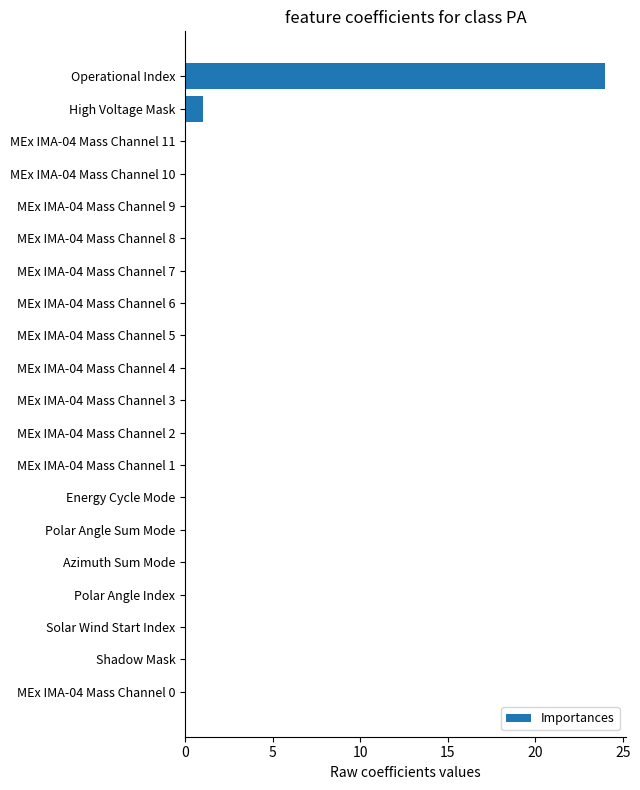

Reading bottom to top, list all the values displayed in this chart.

MEx IMA-04 Mass Channel 0=0	Shadow Mask=0	Solar Wind Start Index=0	Polar Angle Index=0	Azimuth Sum Mode=0	Polar Angle Sum Mode=0	Energy Cycle Mode=0	MEx IMA-04 Mass Channel 1=0	MEx IMA-04 Mass Channel 2=0	MEx IMA-04 Mass Channel 3=0	MEx IMA-04 Mass Channel 4=0	MEx IMA-04 Mass Channel 5=0	MEx IMA-04 Mass Channel 6=0	MEx IMA-04 Mass Channel 7=0	MEx IMA-04 Mass Channel 8=0	MEx IMA-04 Mass Channel 9=0	MEx IMA-04 Mass Channel 10=0	MEx IMA-04 Mass Channel 11=0	High Voltage Mask=1	Operational Index=24